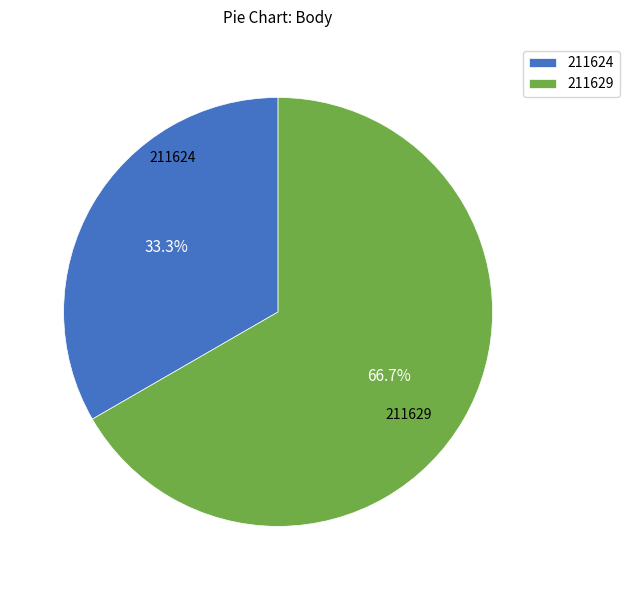

Which slice is the smallest?

211624